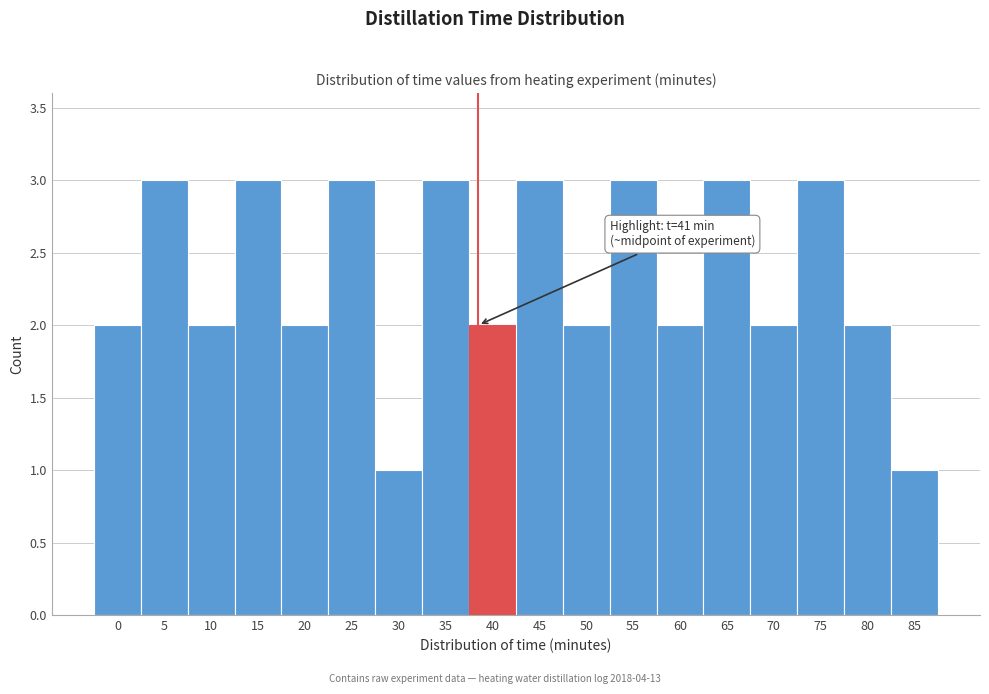

Reading left to right, list all the values displayed in this chart.

0=2	5=3	10=2	15=3	20=2	25=3	30=1	35=3	40=2	45=3	50=2	55=3	60=2	65=3	70=2	75=3	80=2	85=1